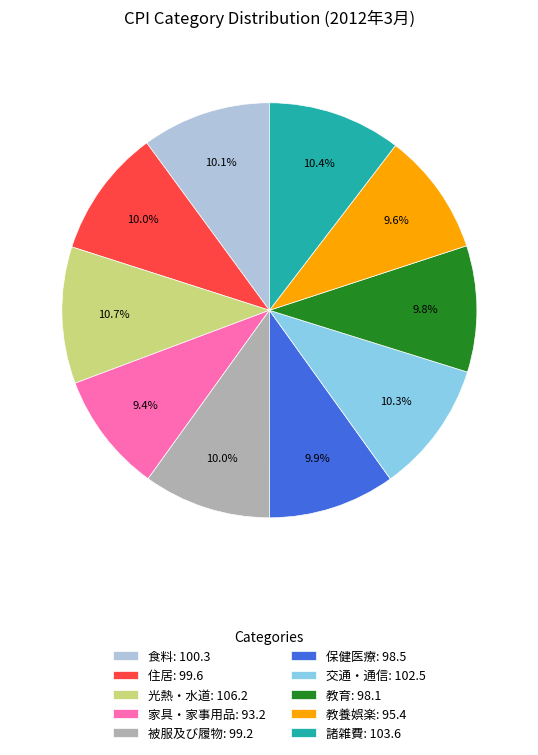

What portion of the pie excludes 家具・家事用品?

90.6%